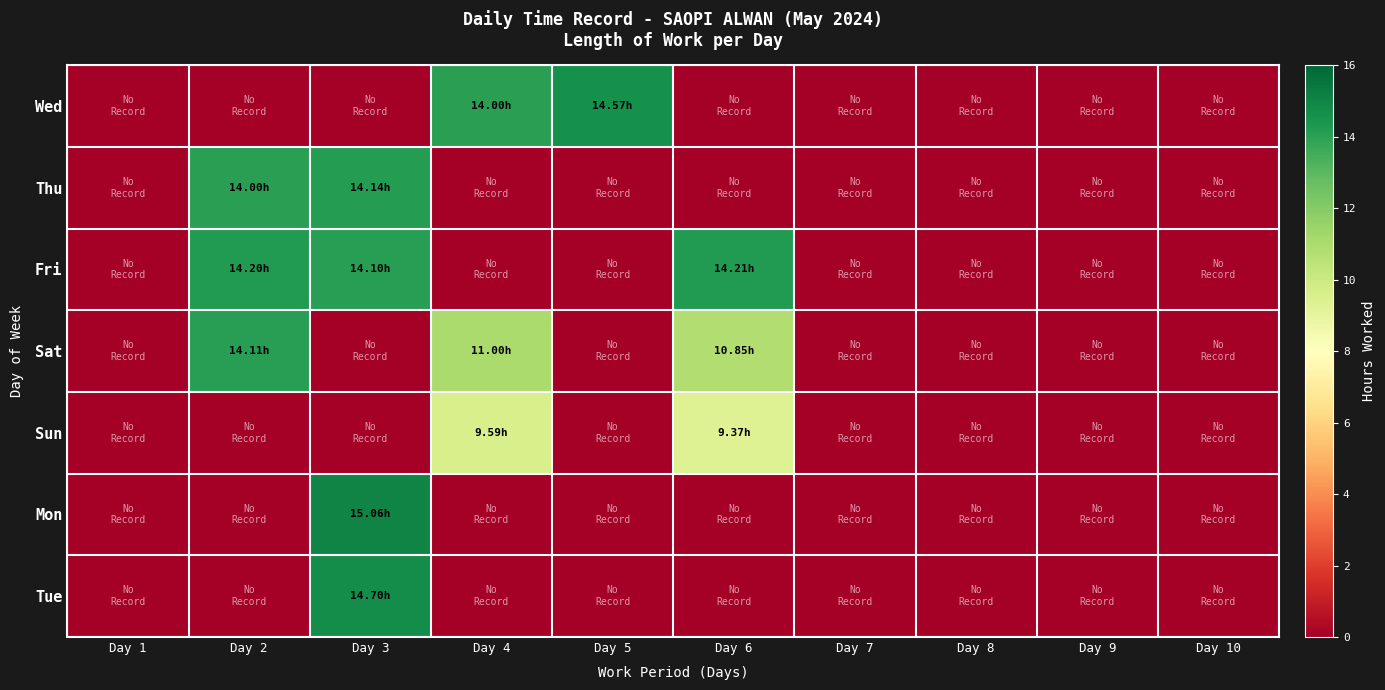

Reading right to left, what are all the values shown in this chart?

Wed: Day 10=0.0	Day 9=0.0	Day 8=0.0	Day 7=0.0	Day 6=0.0	Day 5=14.6	Day 4=14.0	Day 3=0.0	Day 2=0.0	Day 1=0.0
Thu: Day 10=0.0	Day 9=0.0	Day 8=0.0	Day 7=0.0	Day 6=0.0	Day 5=0.0	Day 4=0.0	Day 3=14.1	Day 2=14.0	Day 1=0.0
Fri: Day 10=0.0	Day 9=0.0	Day 8=0.0	Day 7=0.0	Day 6=14.2	Day 5=0.0	Day 4=0.0	Day 3=14.1	Day 2=14.2	Day 1=0.0
Sat: Day 10=0.0	Day 9=0.0	Day 8=0.0	Day 7=0.0	Day 6=10.8	Day 5=0.0	Day 4=11.0	Day 3=0.0	Day 2=14.1	Day 1=0.0
Sun: Day 10=0.0	Day 9=0.0	Day 8=0.0	Day 7=0.0	Day 6=9.4	Day 5=0.0	Day 4=9.6	Day 3=0.0	Day 2=0.0	Day 1=0.0
Mon: Day 10=0.0	Day 9=0.0	Day 8=0.0	Day 7=0.0	Day 6=0.0	Day 5=0.0	Day 4=0.0	Day 3=15.1	Day 2=0.0	Day 1=0.0
Tue: Day 10=0.0	Day 9=0.0	Day 8=0.0	Day 7=0.0	Day 6=0.0	Day 5=0.0	Day 4=0.0	Day 3=14.7	Day 2=0.0	Day 1=0.0